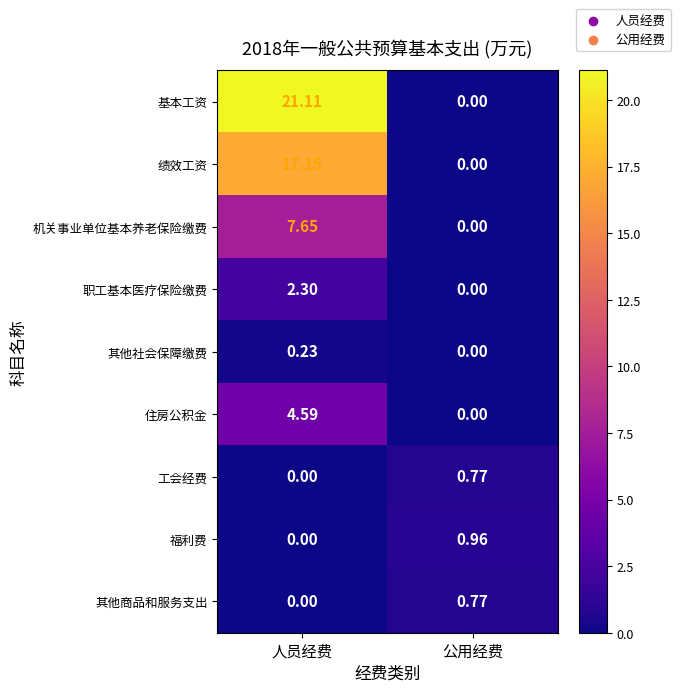

Count the number of data series in this chart.

9